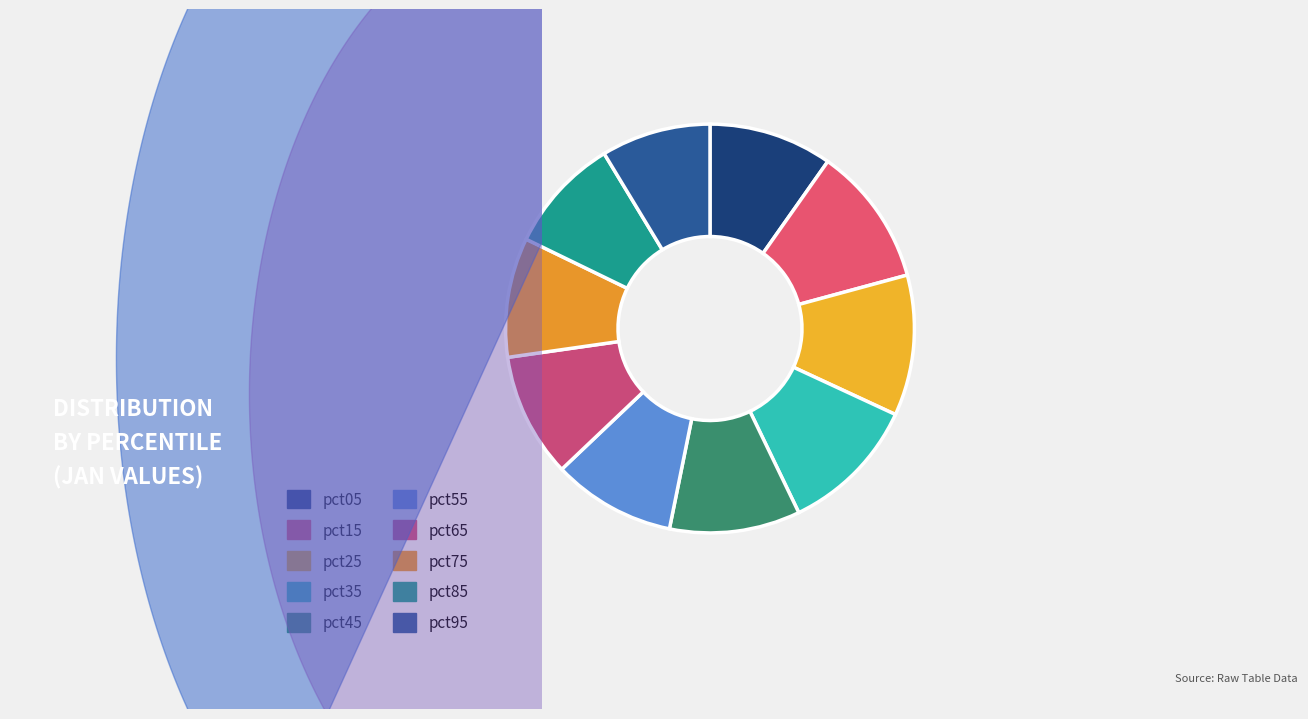

To the nearest percent, what is the average slice percentage?

10%